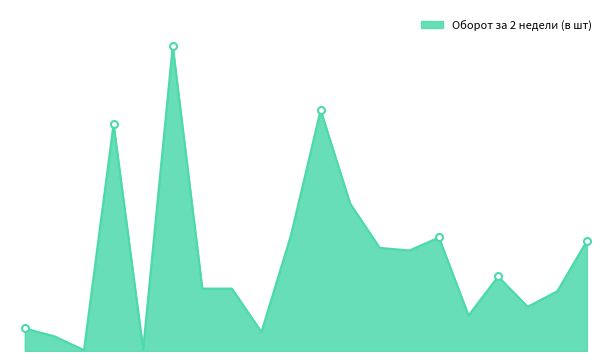

At which label is the value closest to 176?

656